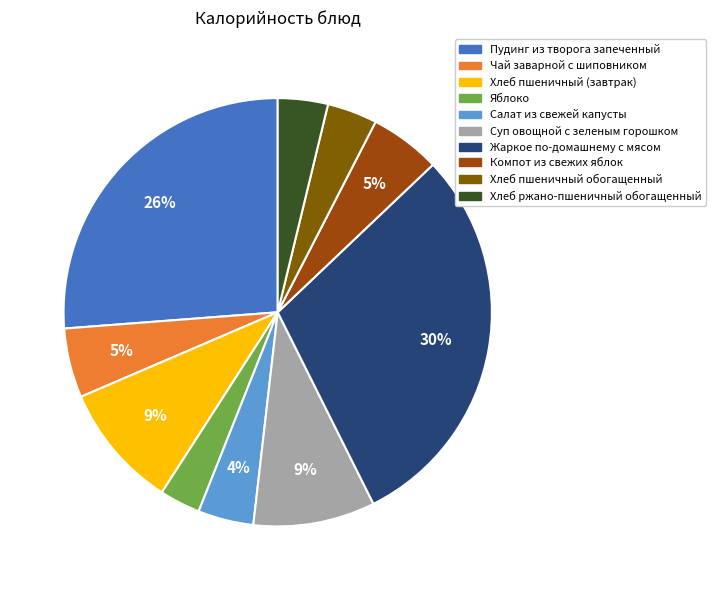

Between Яблоко and Жаркое по-домашнему с мясом, which is larger?

Жаркое по-домашнему с мясом